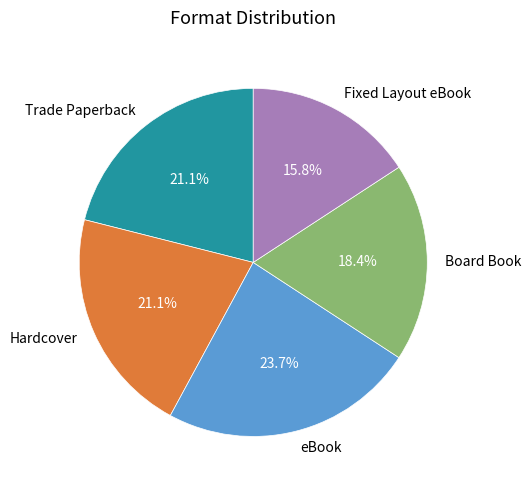

Between Hardcover and eBook, which is larger?

eBook